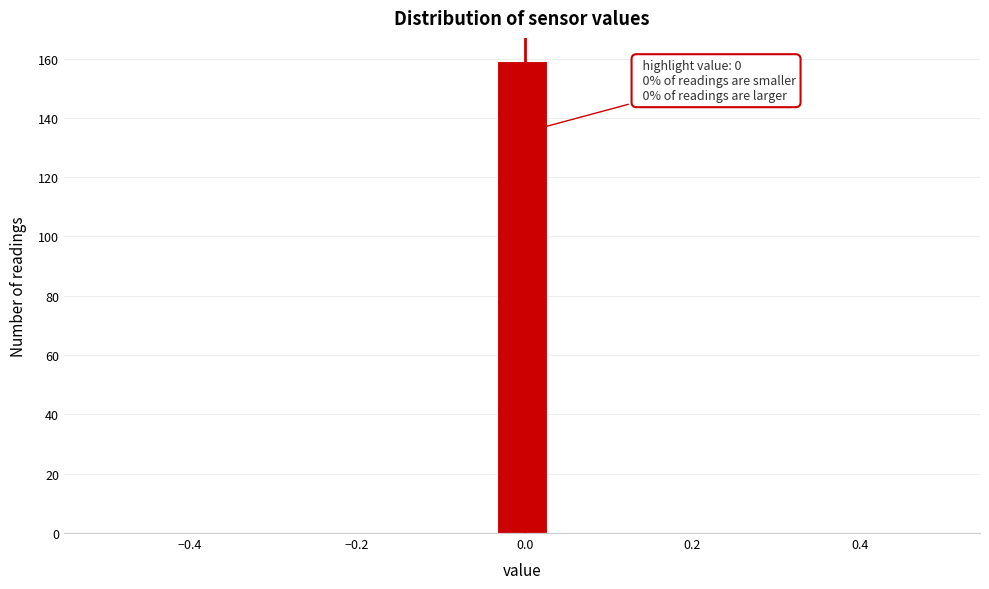

Around what value on the x-axis is the tallest bar? Give the approximate position of its centre, as read against the axis.

0.00